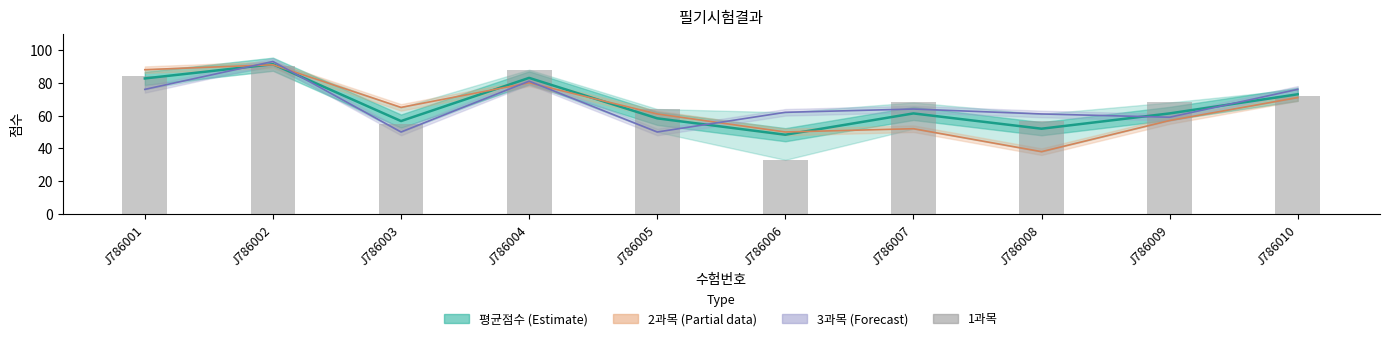

What is the spread (max minus min) of values at J786009?

11.0